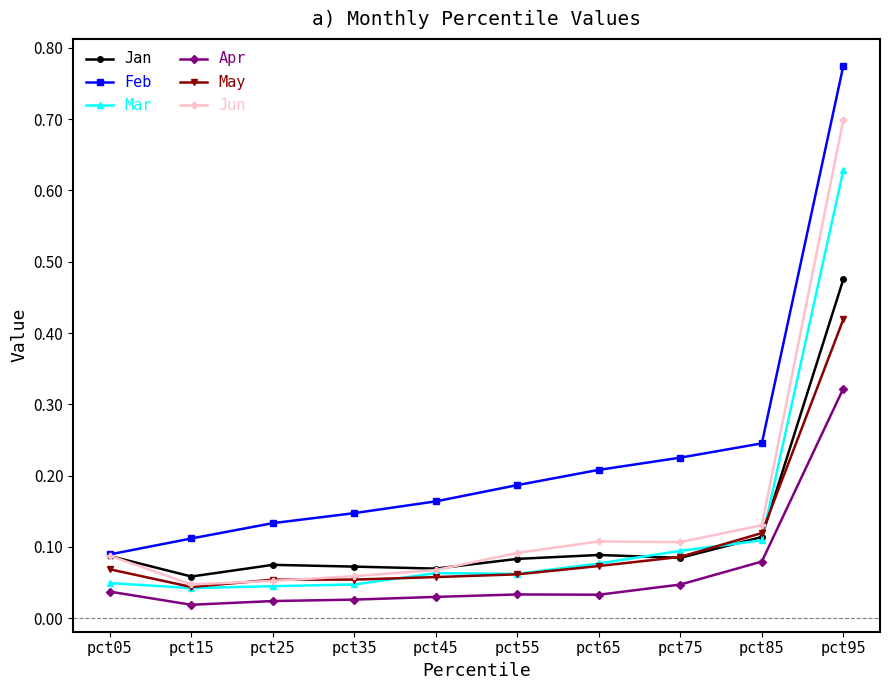

List the series in order of their peak value, highest first.

Feb, Jun, Mar, Jan, May, Apr